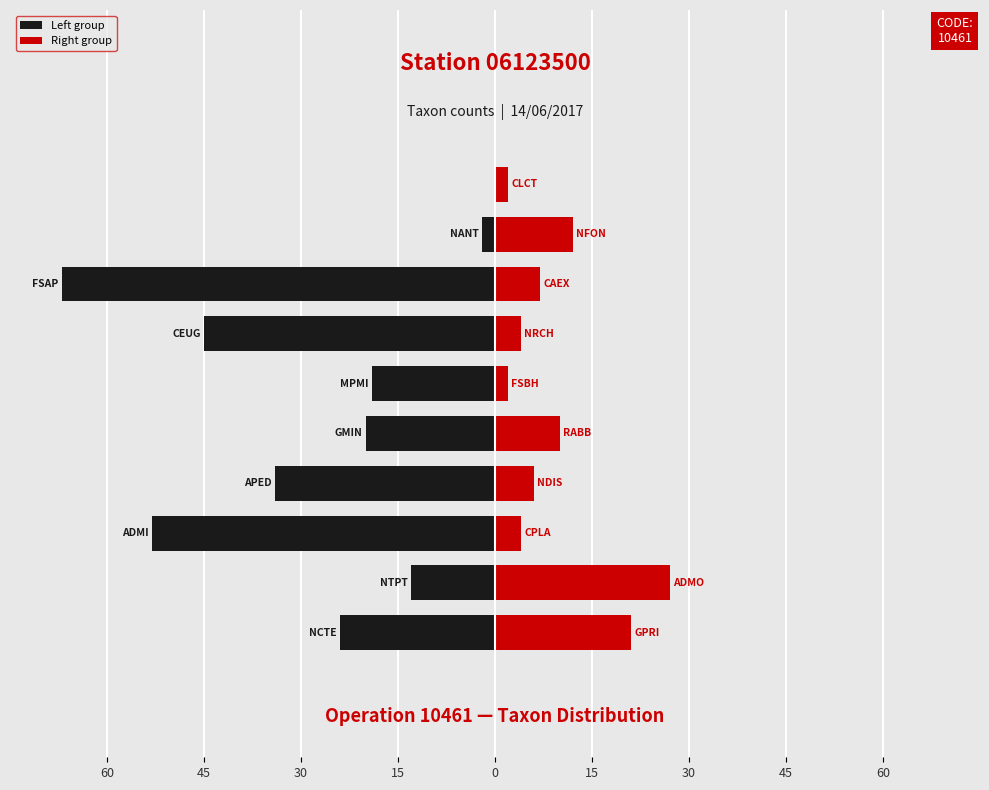

Between FSBH and ADMI, which is larger?

ADMI